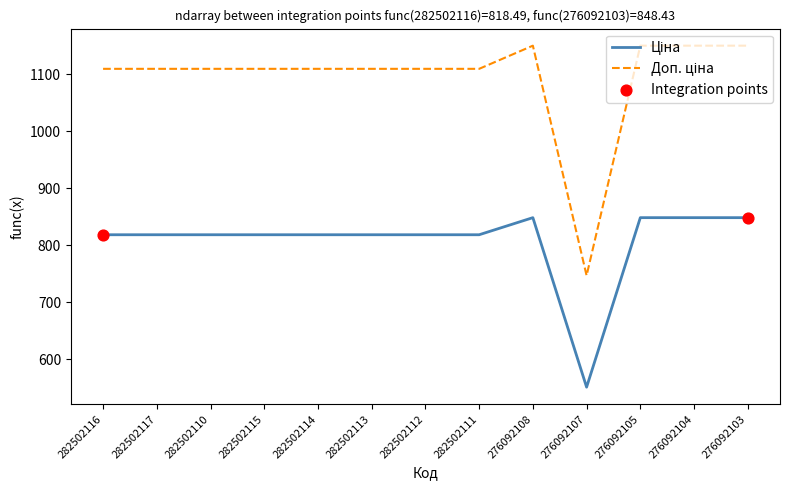

What is the total value across all series at 282502114?

1927.7